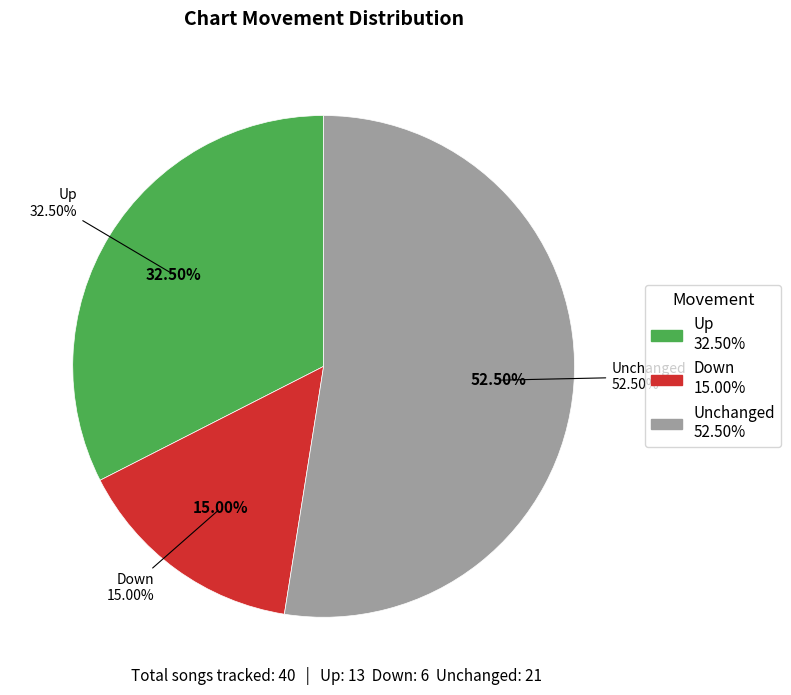

Which category has the smallest portion of the pie?

down